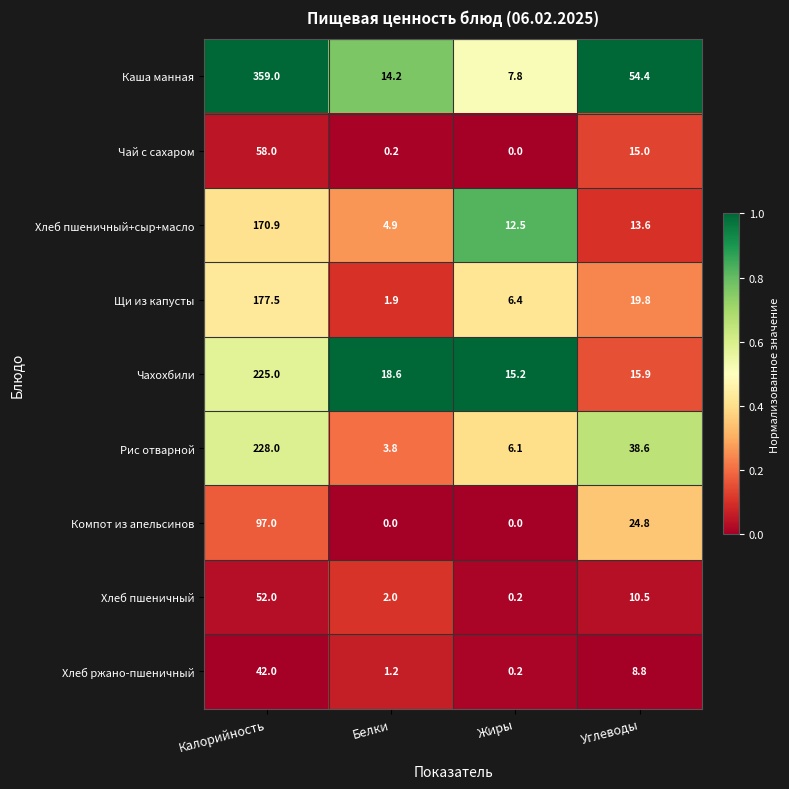

The Чахохбили series shows 3.2 at Жиры. True or false?

False